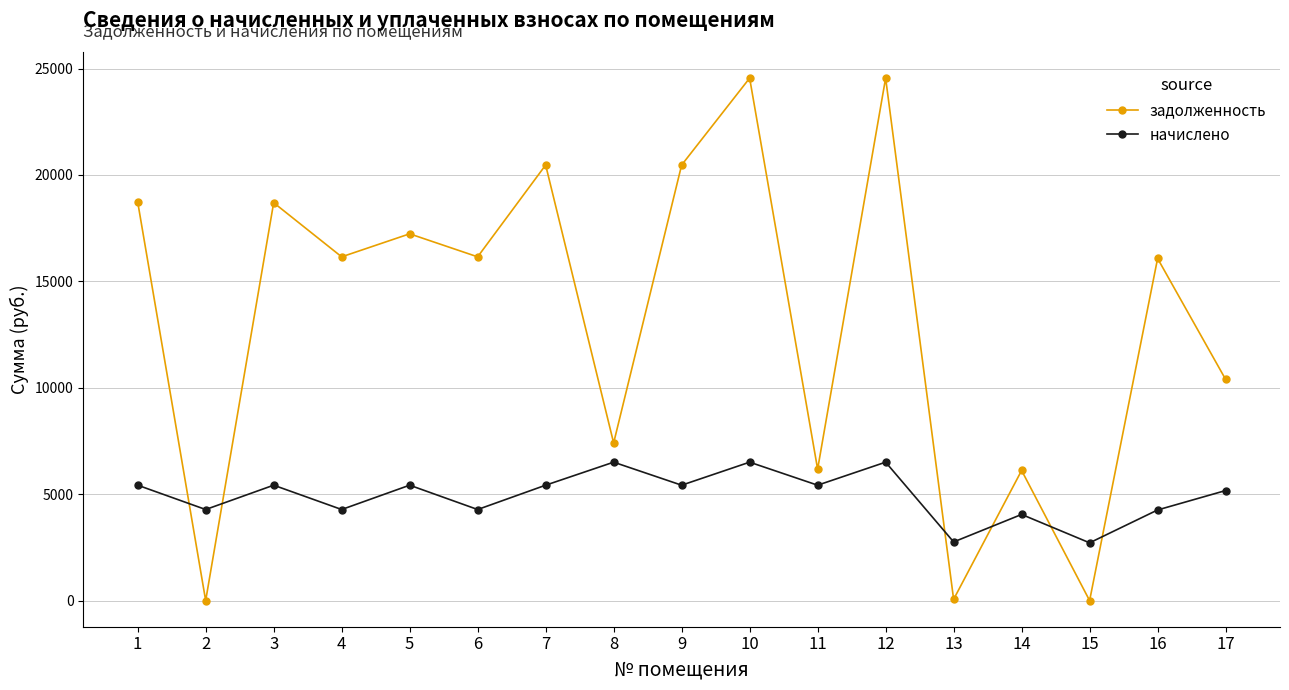

What are all the series names shown in the legend?

задолженность, начислено